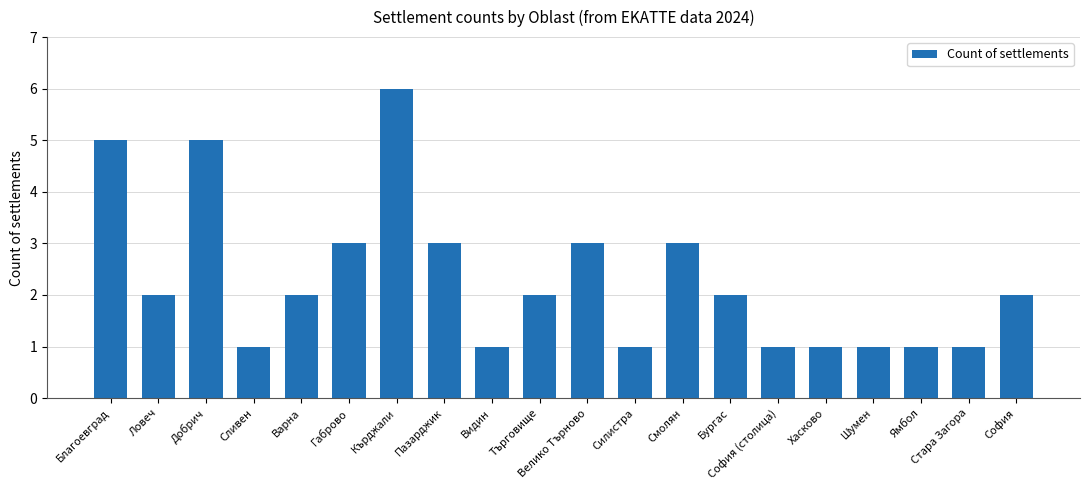

What is the label of the 5th bar from the left?

Варна